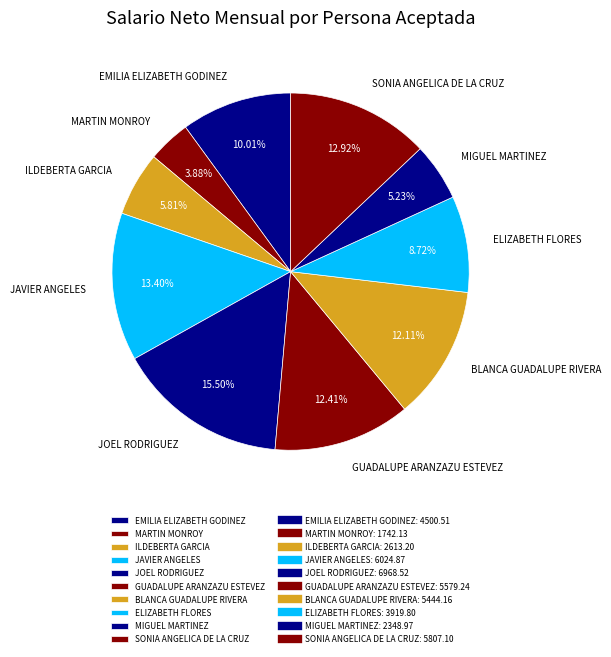

True or false: ILDEBERTA GARCIA accounts for 6% of the total.

True